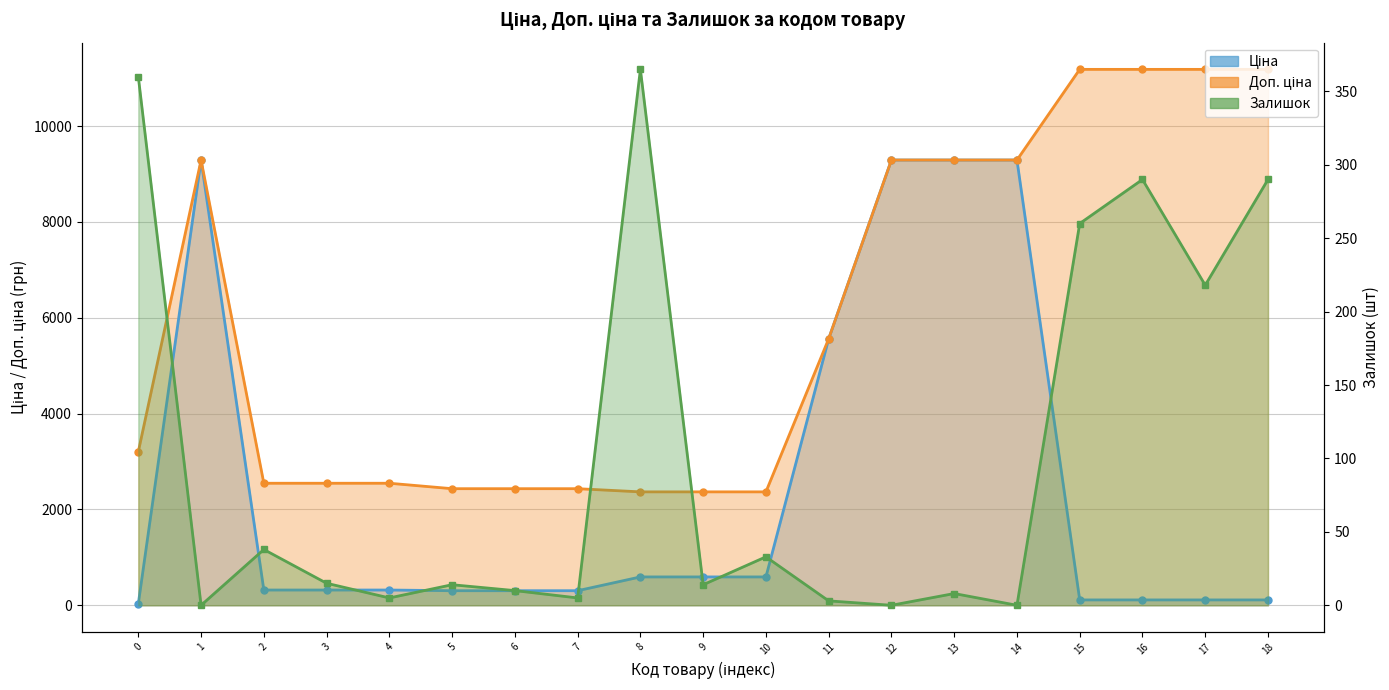

At which category does Залишок reach its first local peak?

2